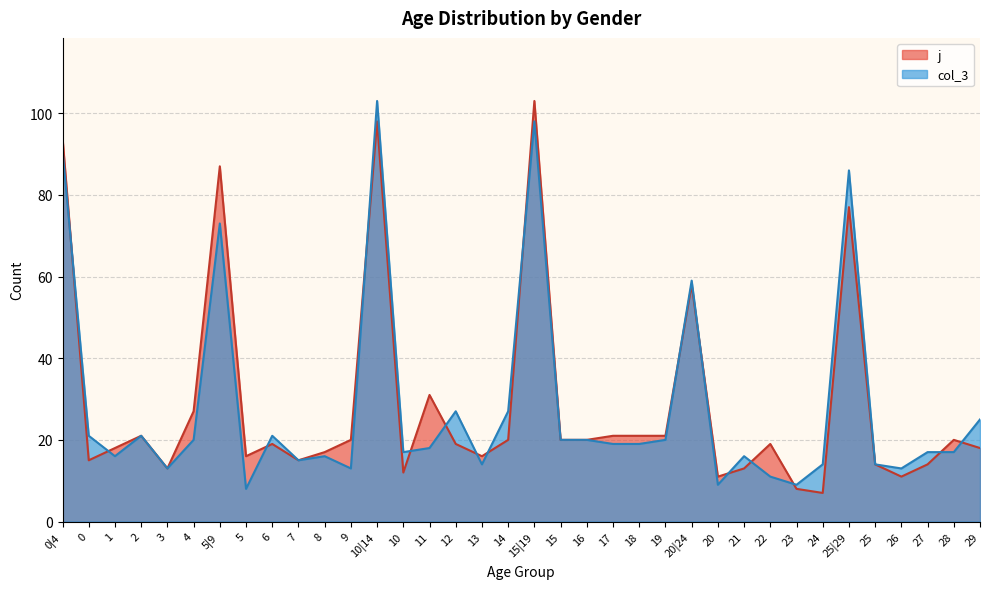

How many distinct data groups are displayed?

2